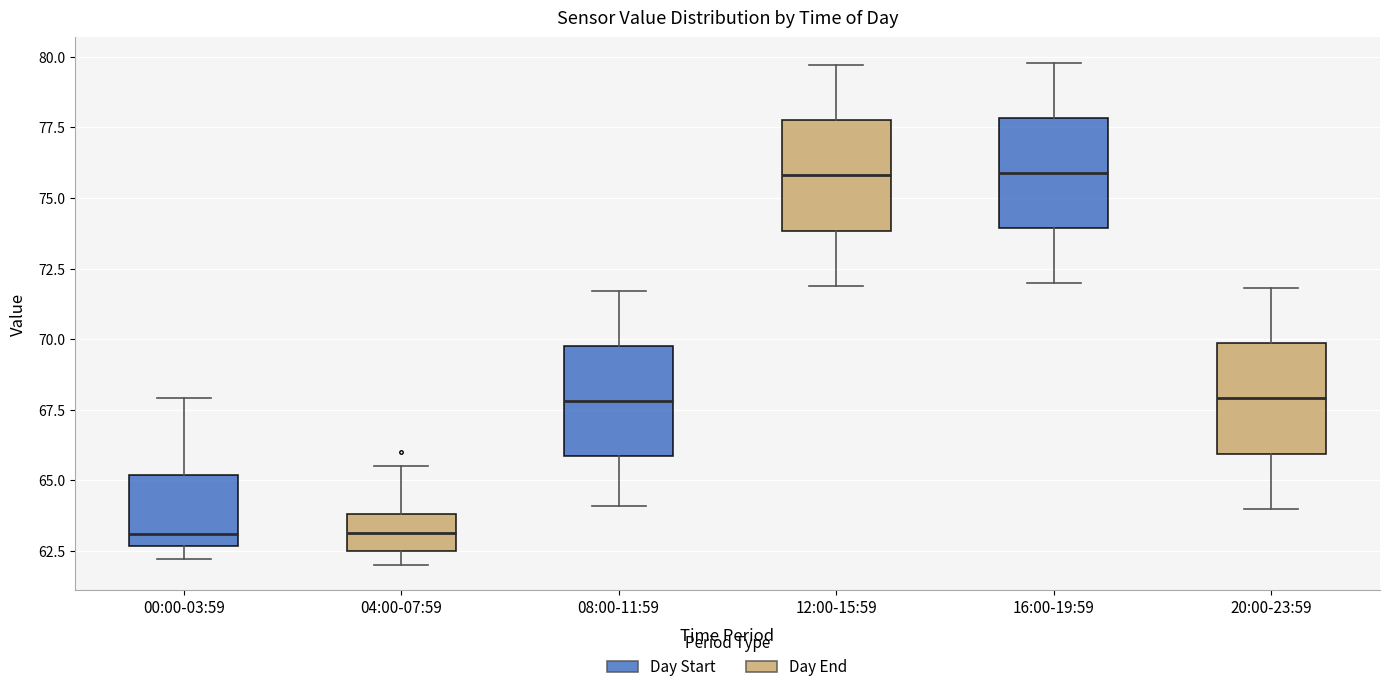

Reading left to right, transcribe this box plot: for each box, give where its median line is, the range the box spans, and where its two whiskers end, as read against the y-axis. The values are not printed on the chart, so give them approximately, as read against the axis.

00:00-03:59: median 63.0, box 62.5 to 65.0, whiskers 62.0 to 68.0
04:00-07:59: median 63.0, box 62.5 to 64.0, whiskers 62.0 to 65.5
08:00-11:59: median 68.0, box 66.0 to 70.0, whiskers 64.0 to 71.5
12:00-15:59: median 76.0, box 74.0 to 78.0, whiskers 72.0 to 79.5
16:00-19:59: median 76.0, box 74.0 to 78.0, whiskers 72.0 to 80.0
20:00-23:59: median 68.0, box 66.0 to 70.0, whiskers 64.0 to 72.0